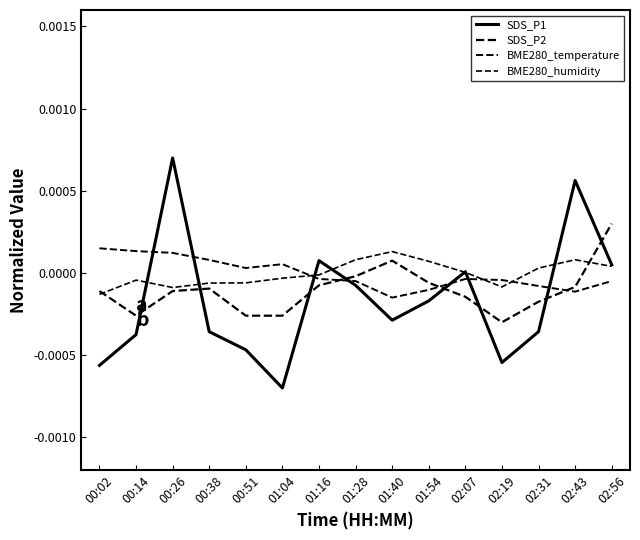

Which has a higher value, 02:31 or 00:14?

02:31